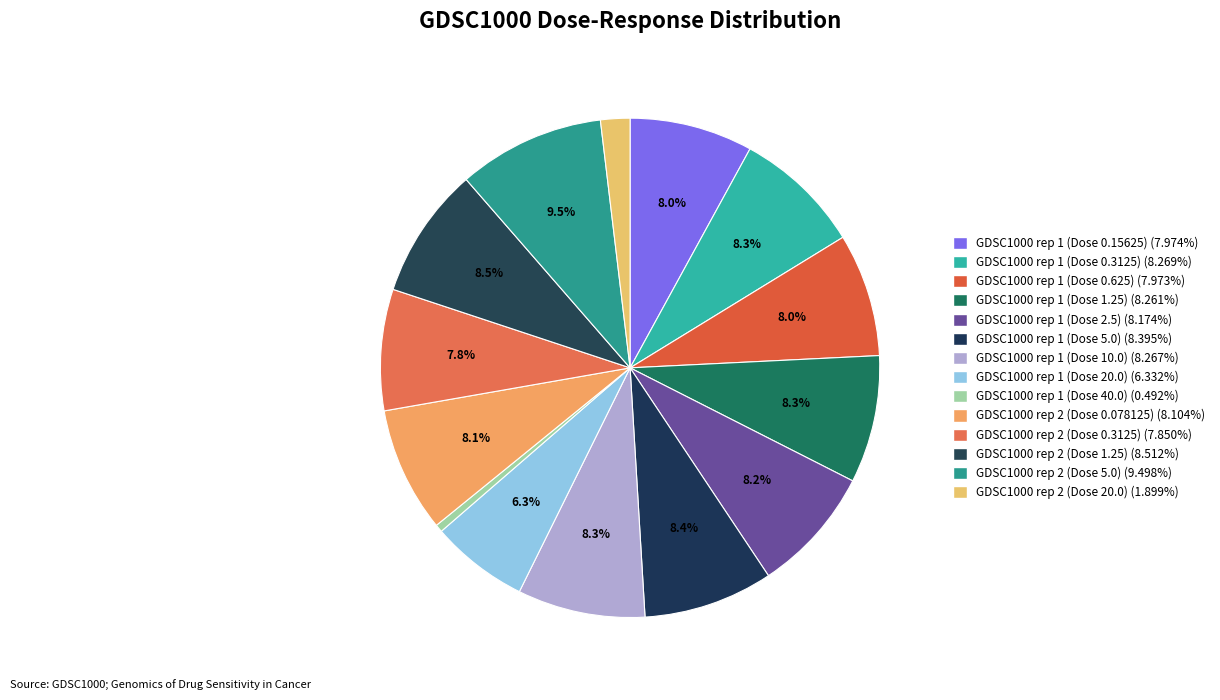

How many segments does this pie chart have?

14